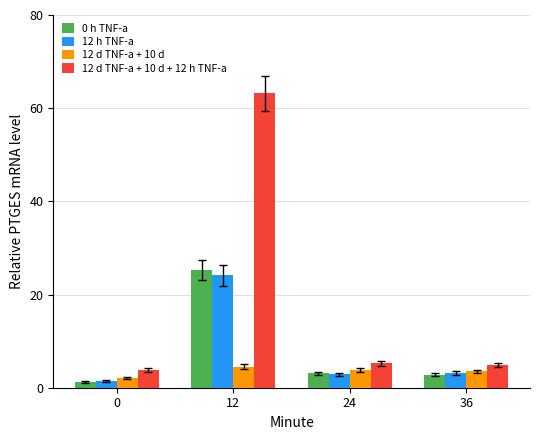

Are the bars grouped side by side (vs. stacked)?

Yes